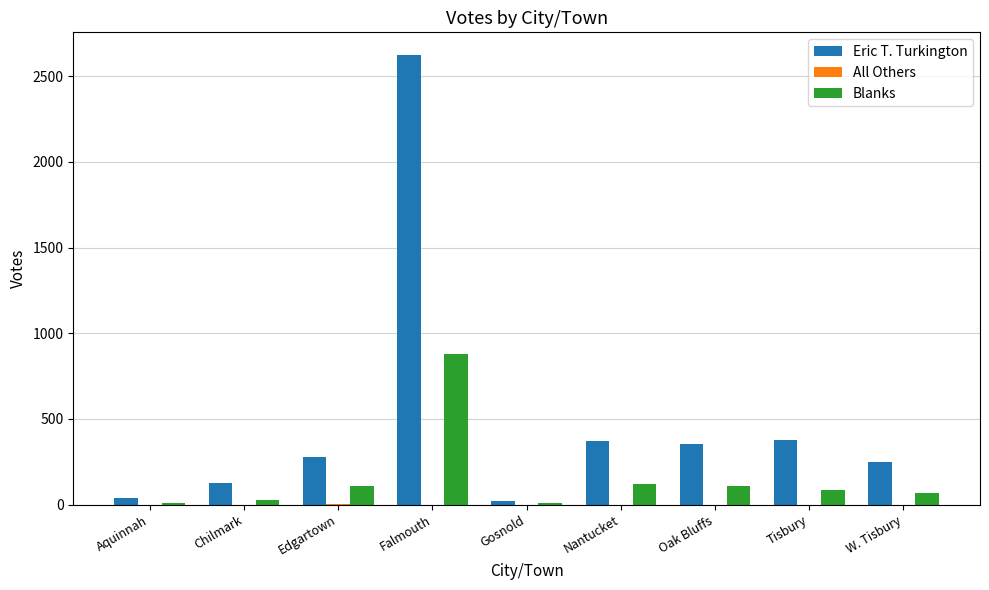

How many data points does each series have?

9